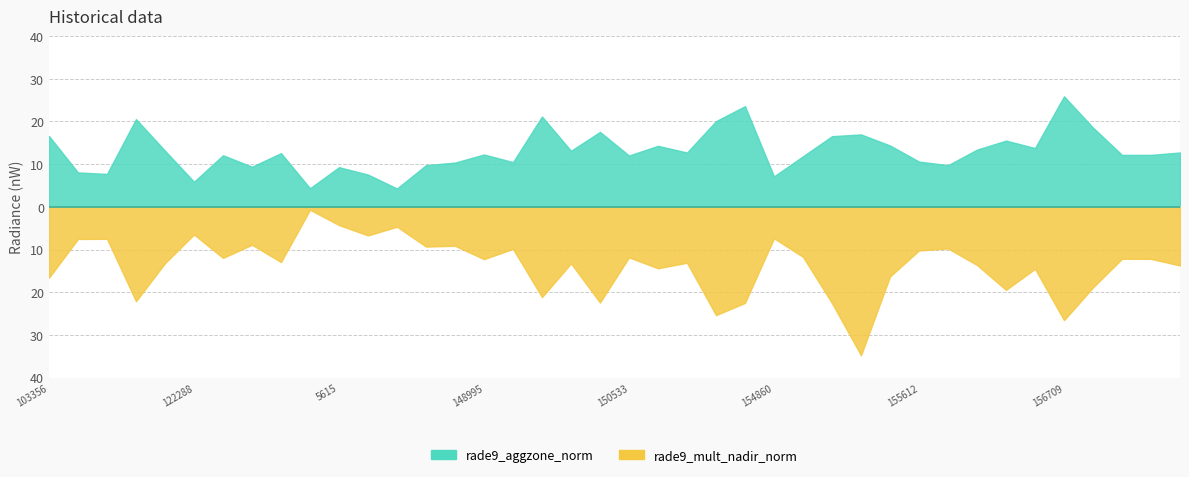

Reading left to right, transcribe all the data shown in this chart.

rade9_aggzone_norm: 103356=16.6	854=8.0	103956=7.7	3347=20.5	115848=13.1	122288=5.9	123905=12.0	131704=9.4	5363=12.6	132248=4.3	5615=9.3	6551=7.5	139605=4.3	7865=9.7	8126=10.3	148995=12.2	8972=10.5	149961=21.1	150147=13.1	9206=17.5	150533=12.0	150900=14.3	9971=12.7	154463=20.0	154660=23.5	154860=7.1	10169=11.8	10205=16.5	155242=16.9	155424=14.3	155612=10.6	155794=9.7	10358=13.4	156349=15.5	156528=13.7	156709=25.8	169122=18.5	169301=12.1	11294=12.2	169669=12.7
rade9_mult_nadir_norm: 103356=16.6	854=7.5	103956=7.5	3347=22.1	115848=13.2	122288=6.5	123905=11.9	131704=8.9	5363=12.9	132248=0.7	5615=4.3	6551=6.7	139605=4.7	7865=9.3	8126=9.1	148995=12.2	8972=9.8	149961=21.1	150147=13.2	9206=22.4	150533=11.8	150900=14.4	9971=13.1	154463=25.3	154660=22.5	154860=7.3	10169=11.7	10205=22.5	155242=34.7	155424=16.3	155612=10.2	155794=9.7	10358=13.6	156349=19.4	156528=14.5	156709=26.5	169122=18.8	169301=12.1	11294=12.2	169669=13.7